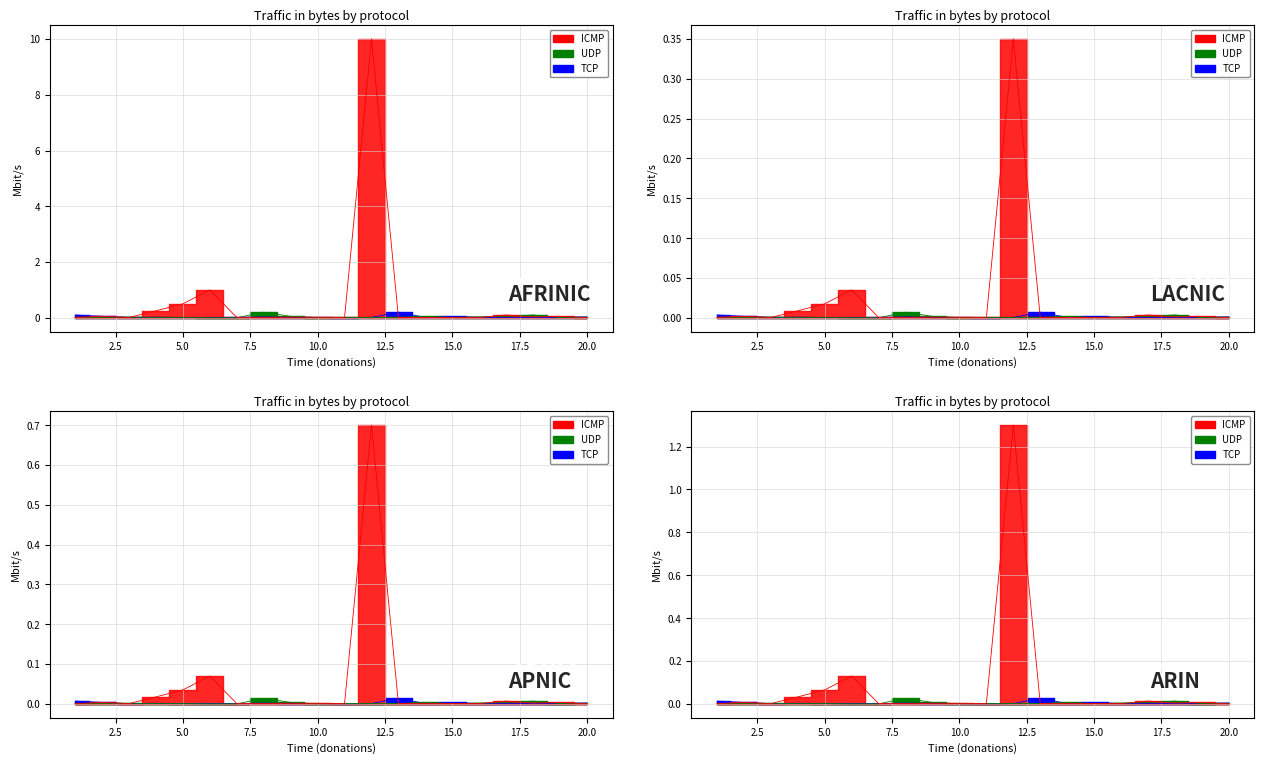

True or false: ICMP has a value of 0.0 at 13.

False